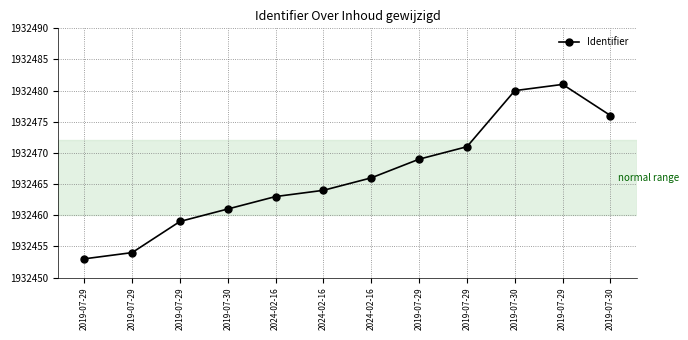

Read the value at 2019-07-30, to the nearest 10.

1932480